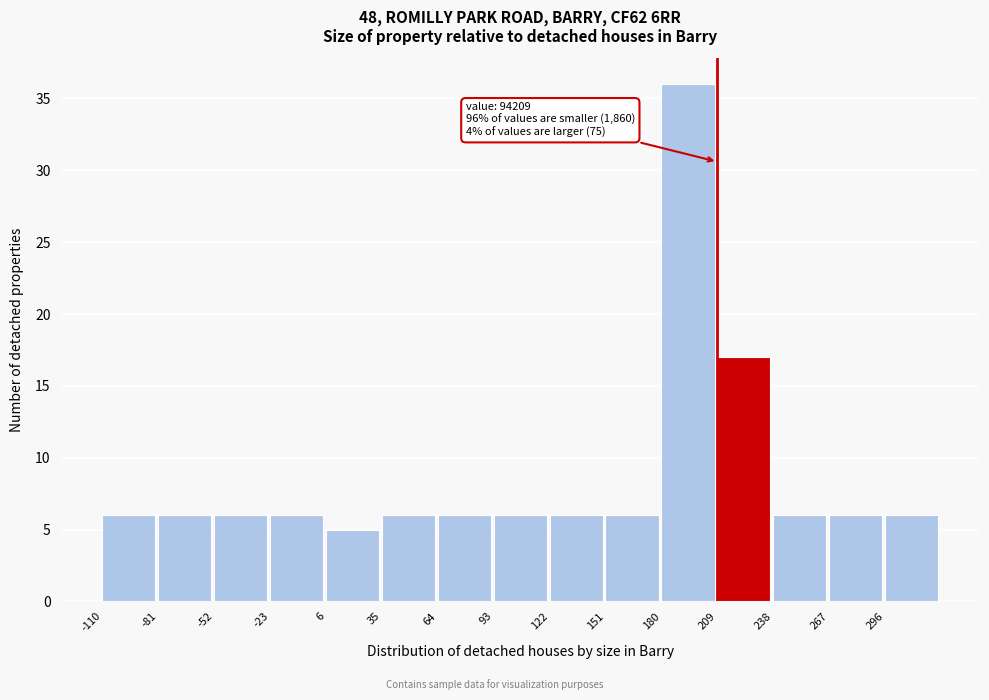

Reading left to right, what are all the values shown in this chart?

-110=6	-81=6	-52=6	-23=6	6=5	35=6	64=6	93=6	122=6	151=6	180=36	209=17	238=6	267=6	296=6